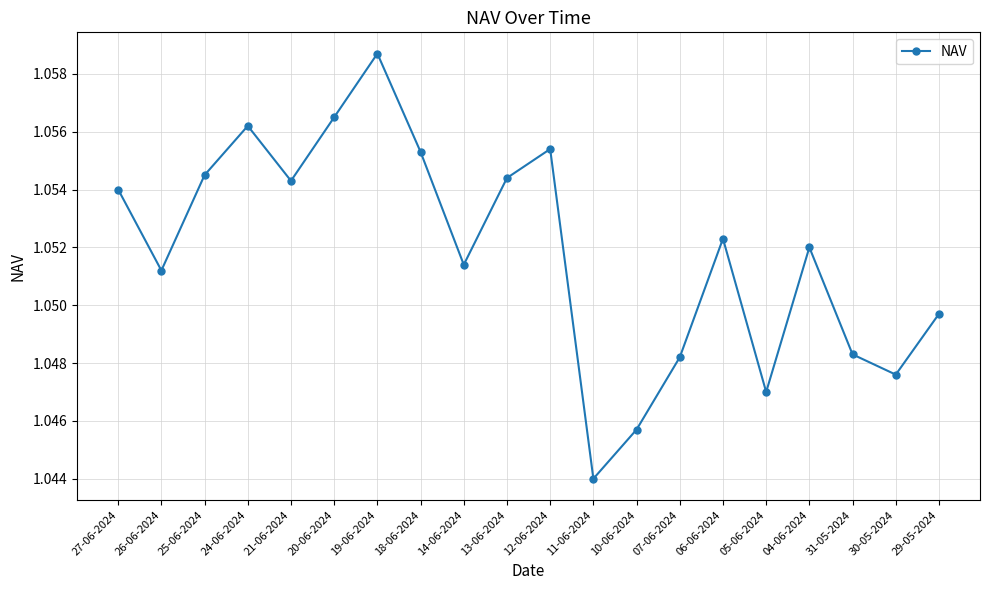

The chart shows a value of 0.5 at 24-06-2024. True or false?

False